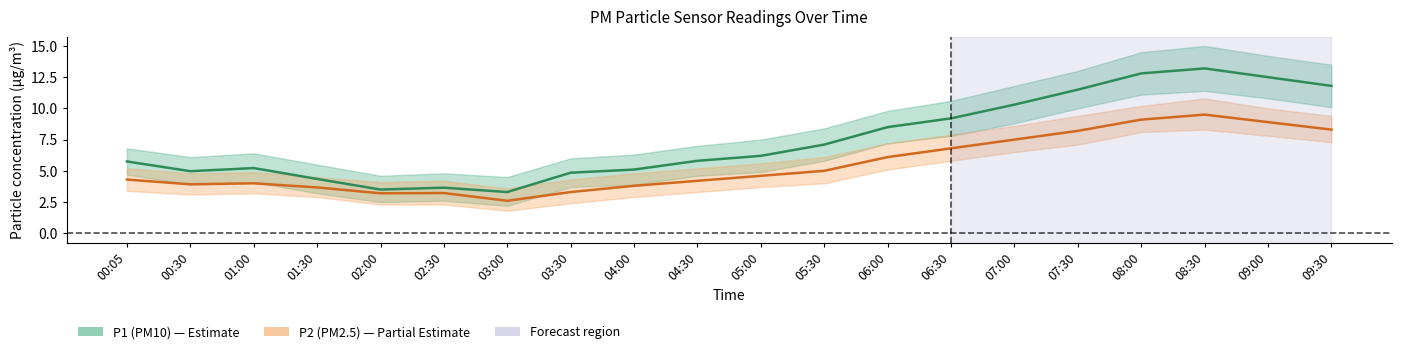

What is the minimum value for P1?

3.3